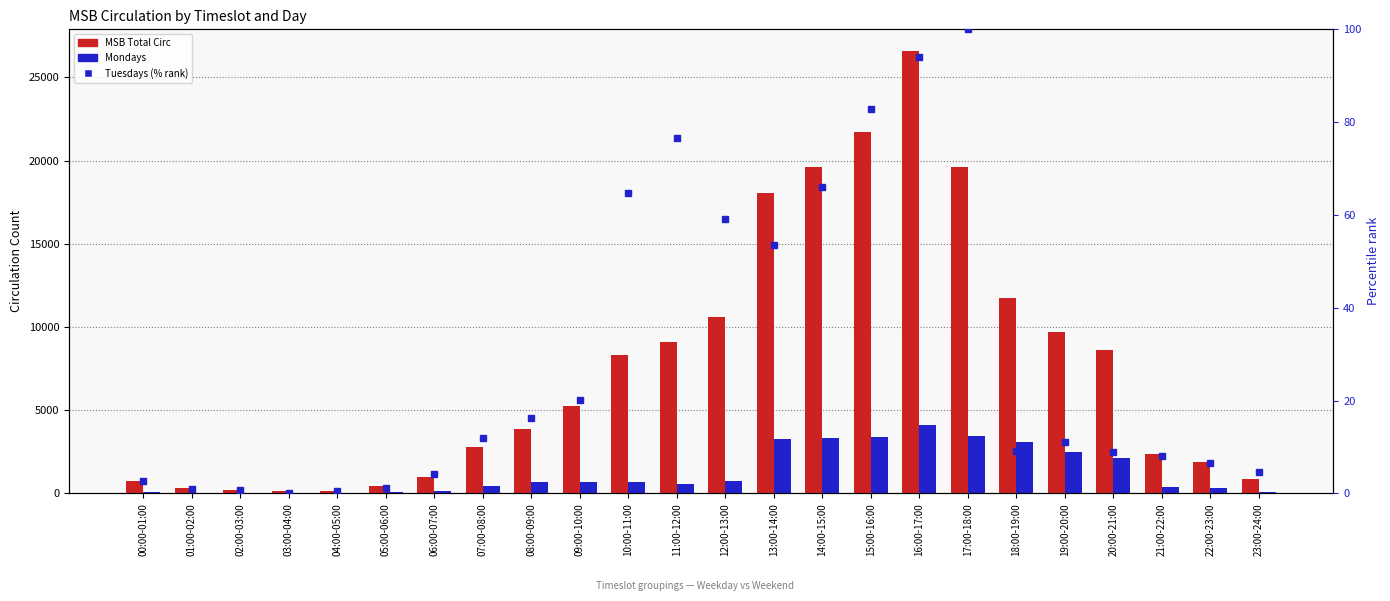

What is the total value across all series at 07:00-08:00?

3228.9